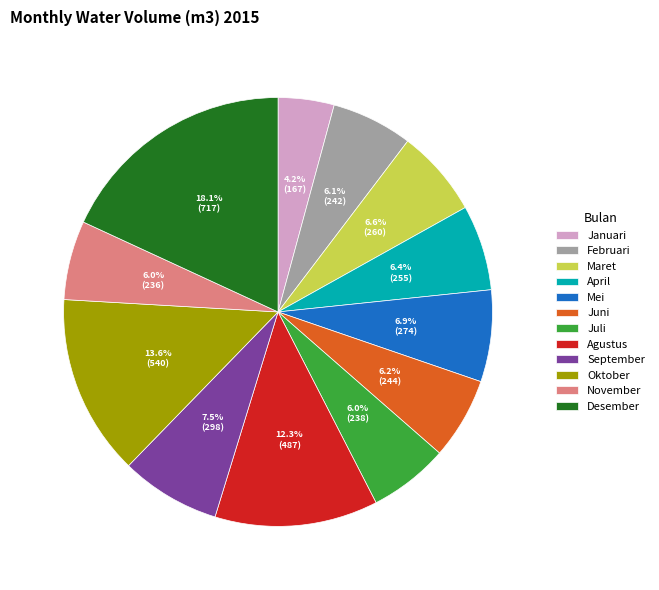

Is there any slice that represents more than half of the pie?

No